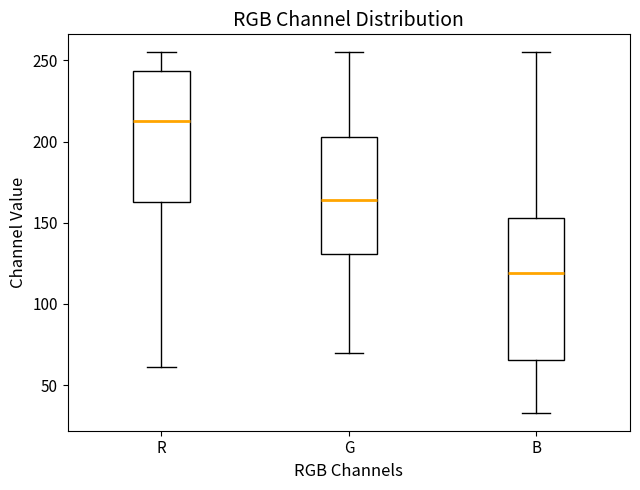

Which box's median line is the lowest?

B